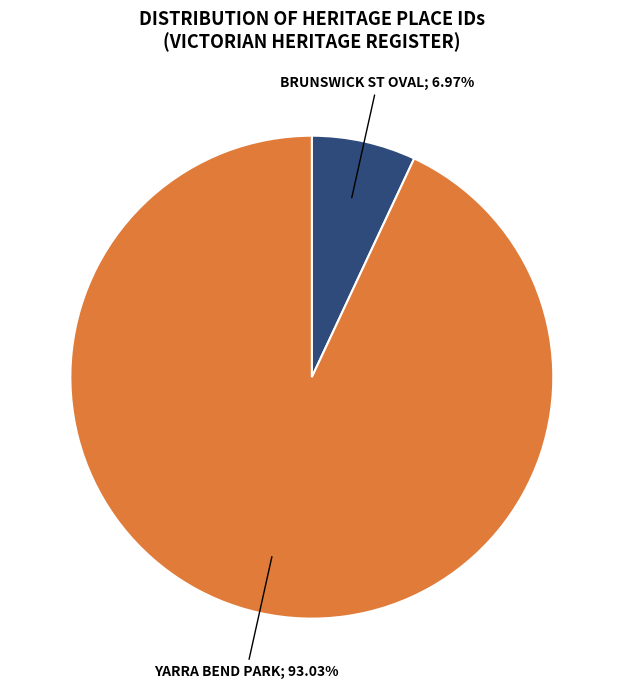

Count the number of slices in the pie.

2